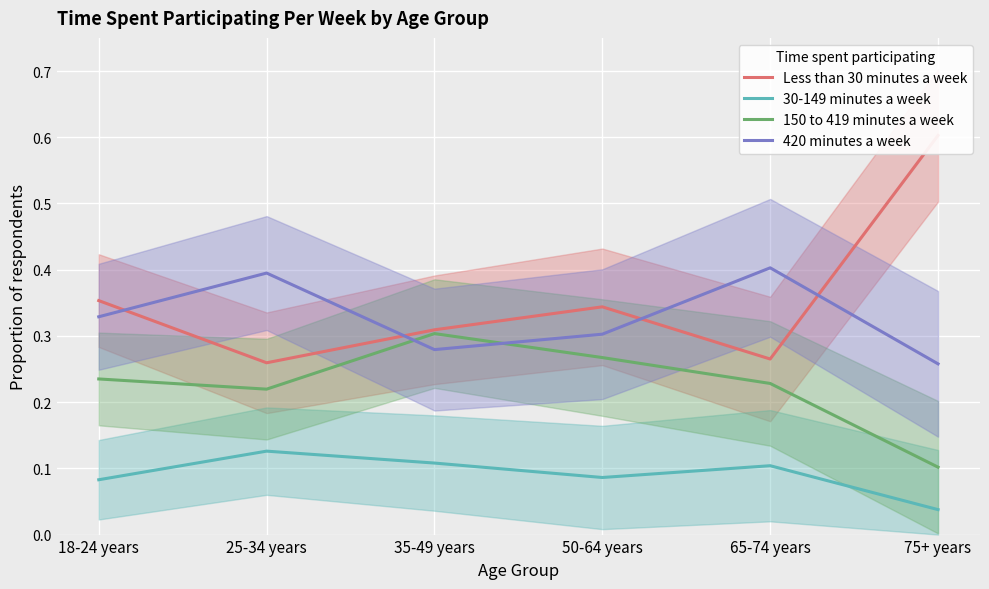

Reading left to right, what are all the values shown in this chart?

Less than 30 minutes a week: 0.4	0.3	0.3	0.3	0.3	0.6
30-149 minutes a week: 0.1	0.1	0.1	0.1	0.1	0.0
150 to 419 minutes a week: 0.2	0.2	0.3	0.3	0.2	0.1
420 minutes a week: 0.3	0.4	0.3	0.3	0.4	0.3